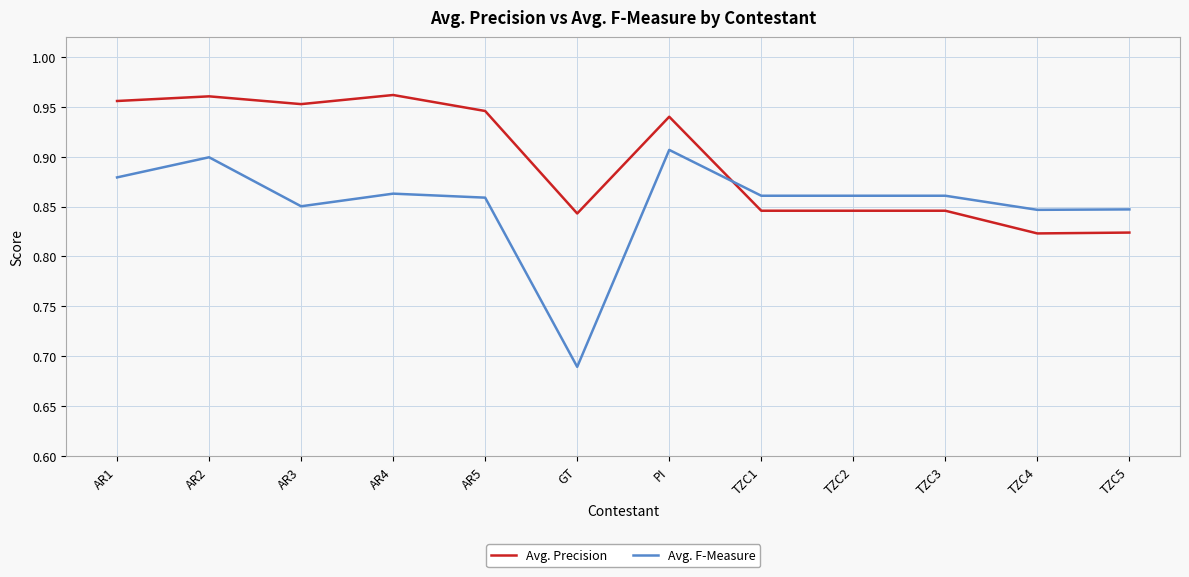

At which category does the chart reach its minimum across all series?

GT